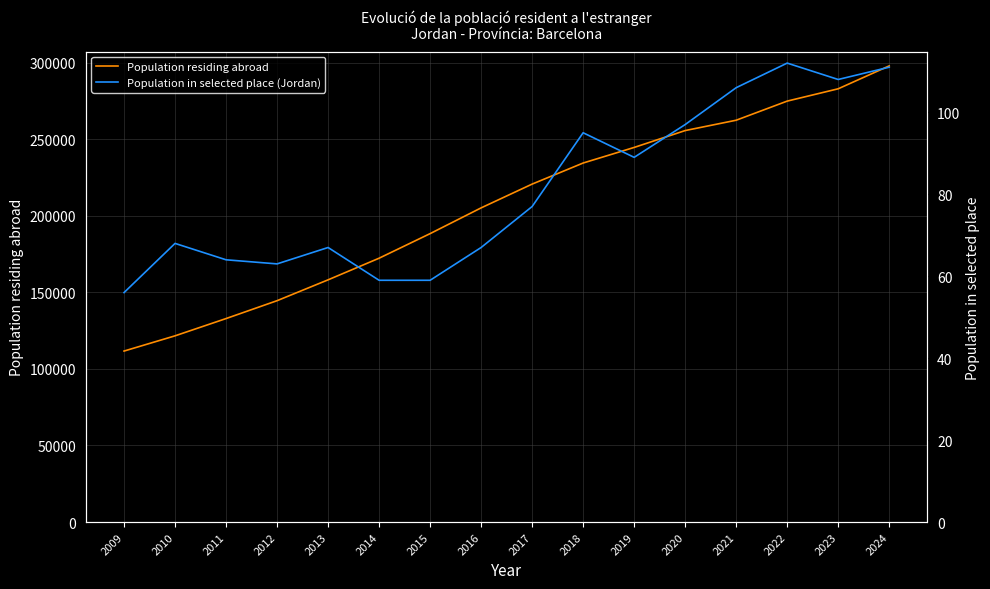

What is the highest value of the Population in selected place (Jordan) series?

112